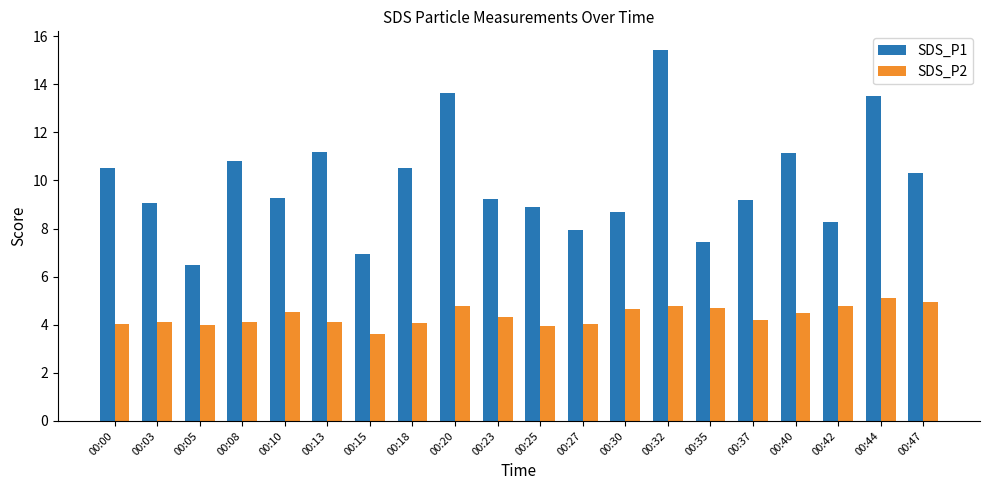

Which series changed the most between 00:37 and 00:47?

SDS_P1